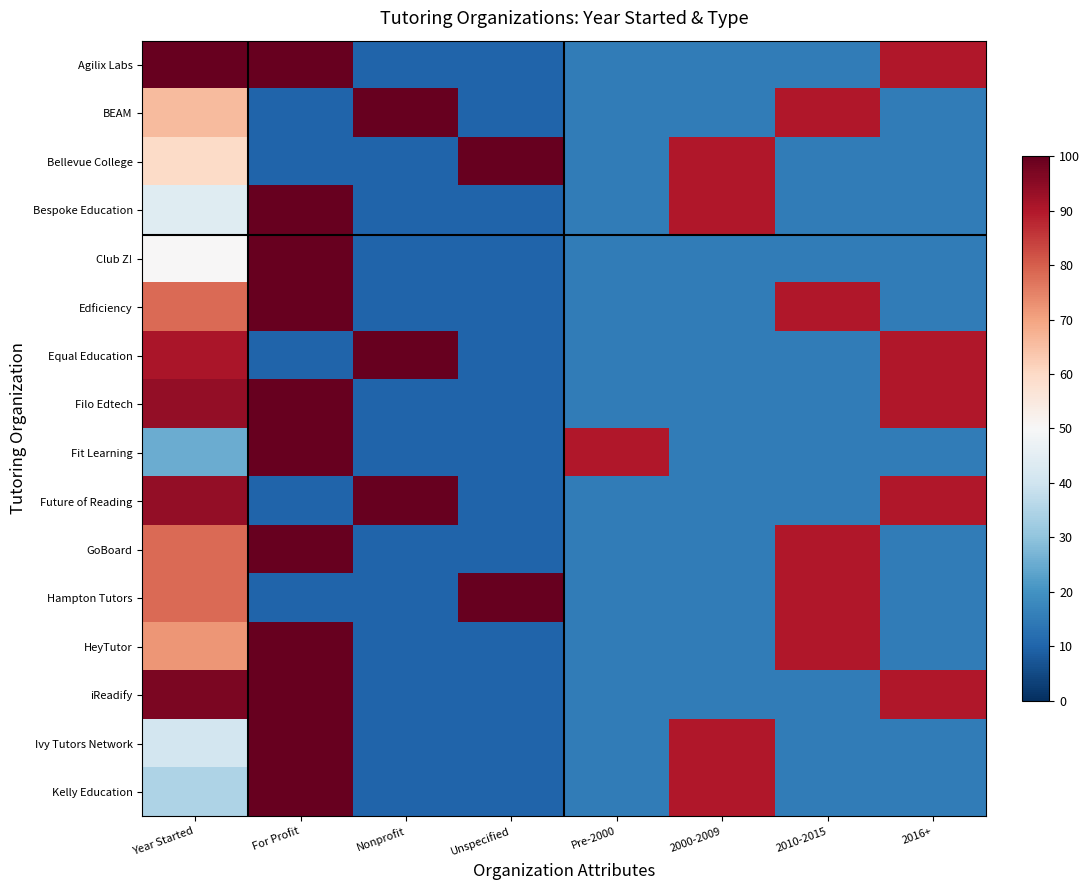

Which label corresponds to the smallest value in the chart?

Nonprofit